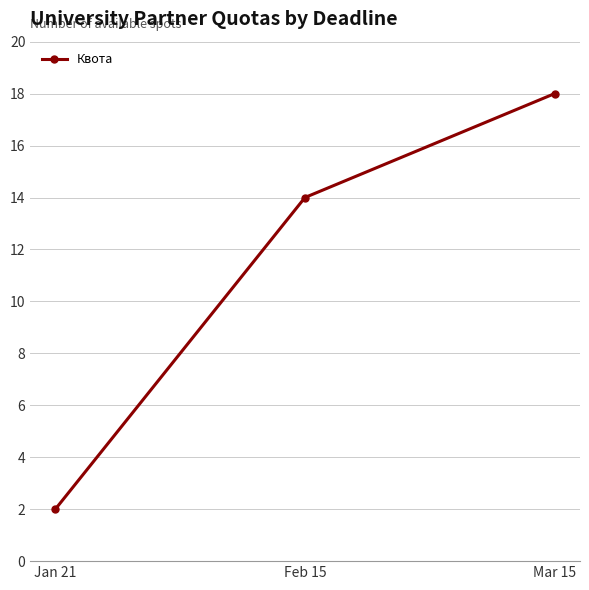

Does the chart have visible grid lines?

Yes